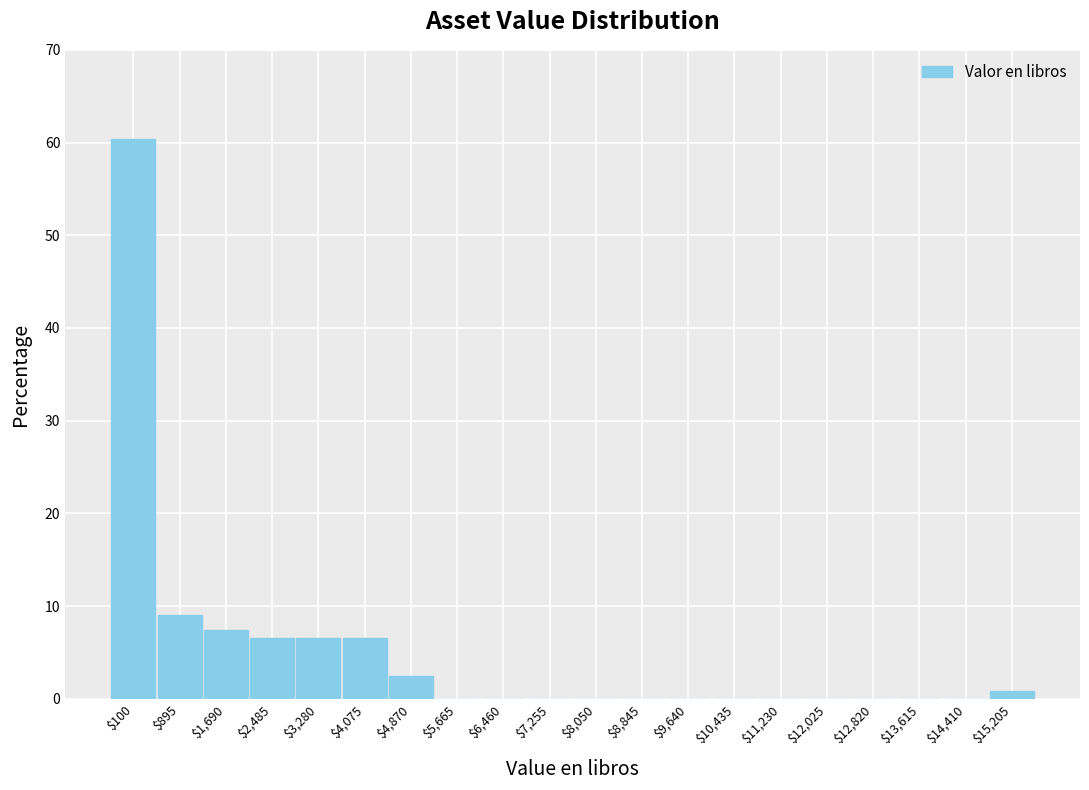

The value at $5,665 is 33.8. True or false?

False